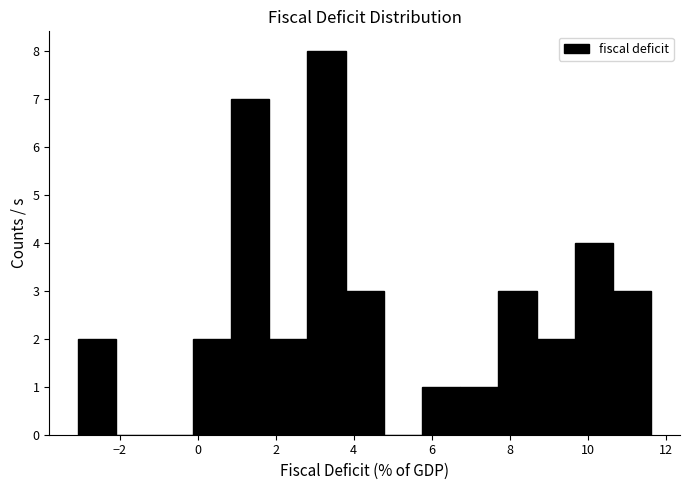

Reading left to right, transcribe this chart: for each bar, give the range it covers on the x-axis and its height. Neither the bar edges nor the heights are printed on the chart, so give them approximately, as read against the axes.

-3.0 to -2.0: 2
-2.0 to -1.2: 0
-1.2 to -0.2: 0
-0.2 to 0.8: 2
0.8 to 1.8: 7
1.8 to 2.8: 2
2.8 to 3.8: 8
3.8 to 4.8: 3
4.8 to 5.8: 0
5.8 to 6.8: 1
6.8 to 7.8: 1
7.8 to 8.6: 3
8.6 to 9.6: 2
9.6 to 10.6: 4
10.6 to 11.6: 3